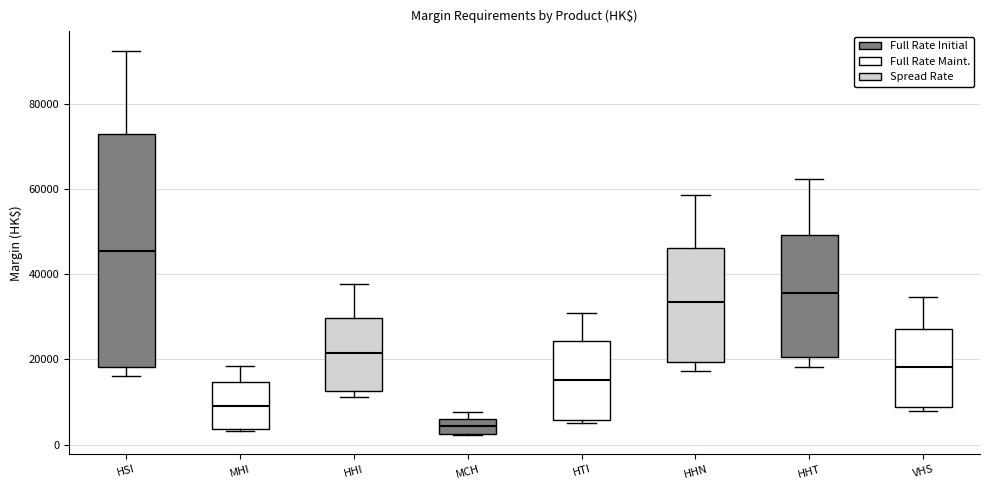

Reading left to right, read every box against the y-axis: the position of its median line, the range the box covers, and the ends of its whiskers. The values are not printed on the chart, so give them approximately, as read against the axis.

HSI: median 46000, box 18000 to 72000, whiskers 16000 to 92000
MHI: median 10000, box 4000 to 14000, whiskers 4000 to 18000
HHI: median 22000, box 12000 to 30000, whiskers 12000 (just below the box's lower edge) to 38000
MCH: median 4000, box 2000 to 6000, whiskers 2000 to 8000
HTI: median 16000, box 6000 to 24000, whiskers 6000 (just below the box's lower edge) to 30000
HHN: median 34000, box 20000 to 46000, whiskers 18000 to 58000
HHT: median 36000, box 20000 to 50000, whiskers 18000 to 62000
VHS: median 18000, box 8000 to 28000, whiskers 8000 (just below the box's lower edge) to 34000